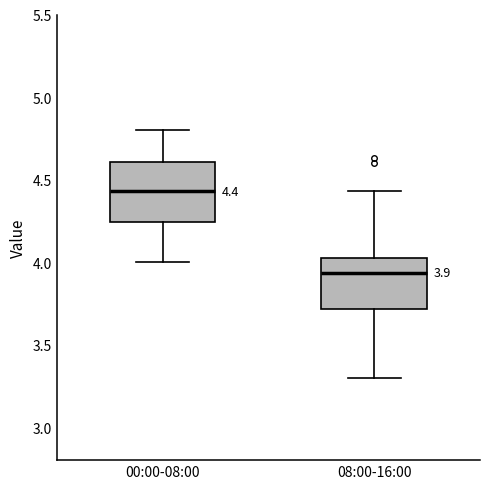

Which box's median line is the highest?

00:00-08:00